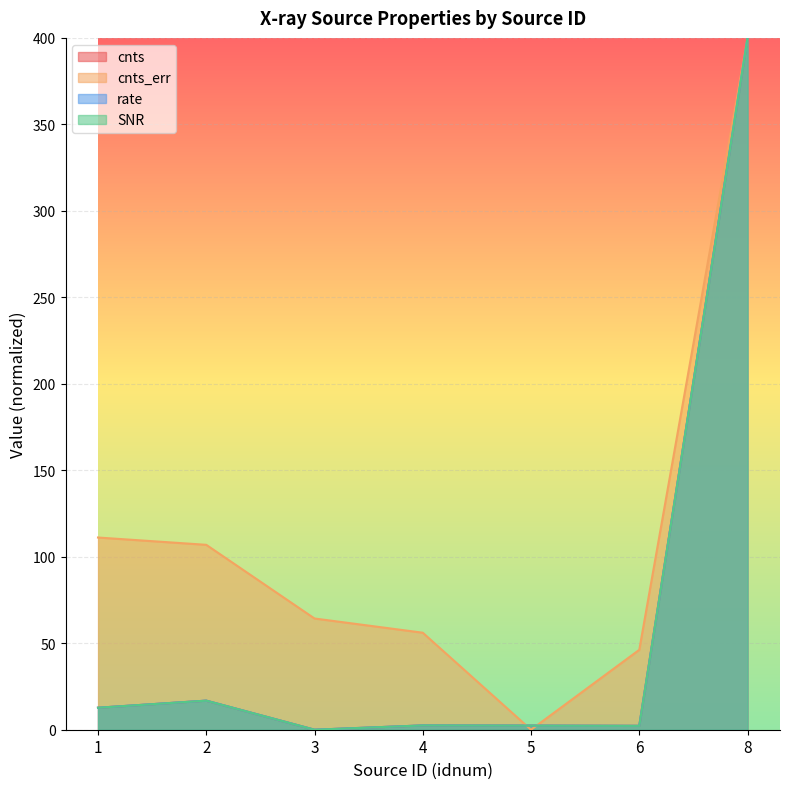

What is the approximate value of rate at 8?

400.0